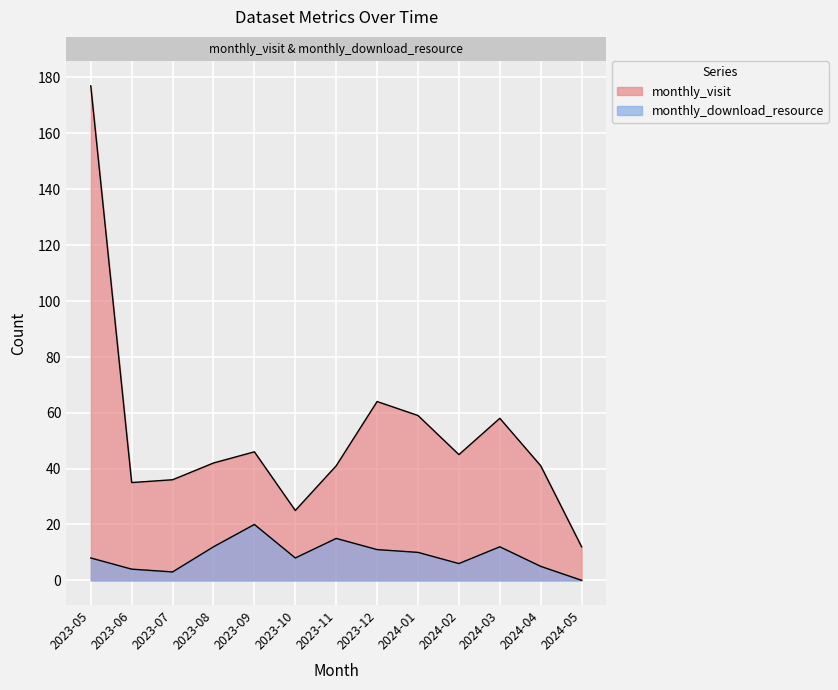

True or false: monthly_visit and monthly_download_resource intersect in this chart.

False